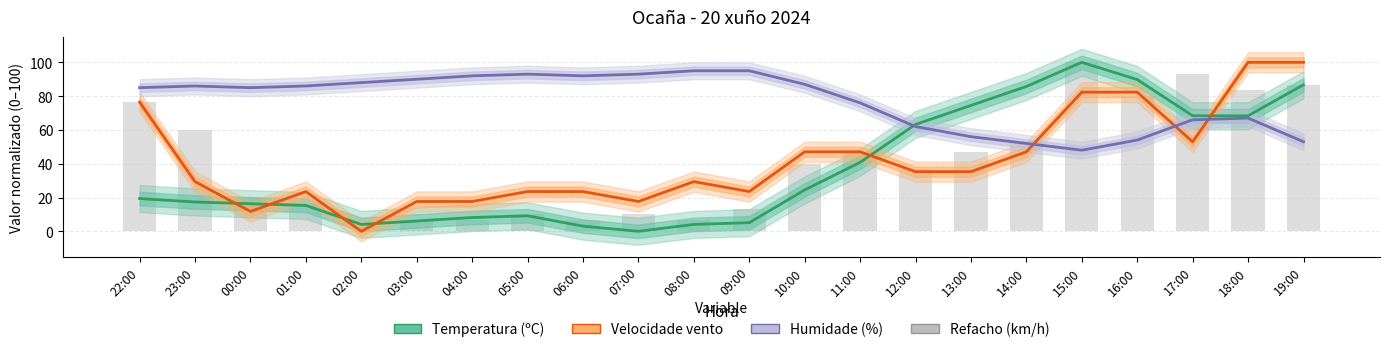

Where is Refacho (km/h) nearest to the value 50?

11:00